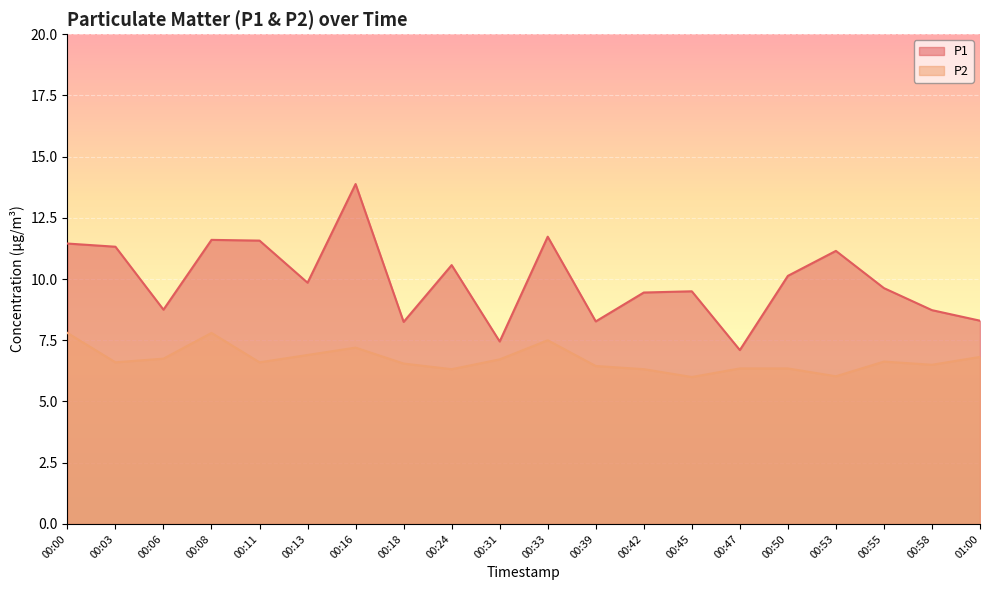

True or false: P1 and P2 cross at least once.

False